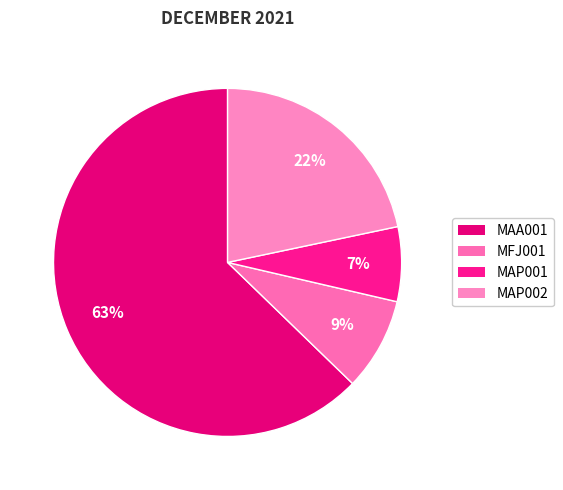

How many segments does this pie chart have?

4